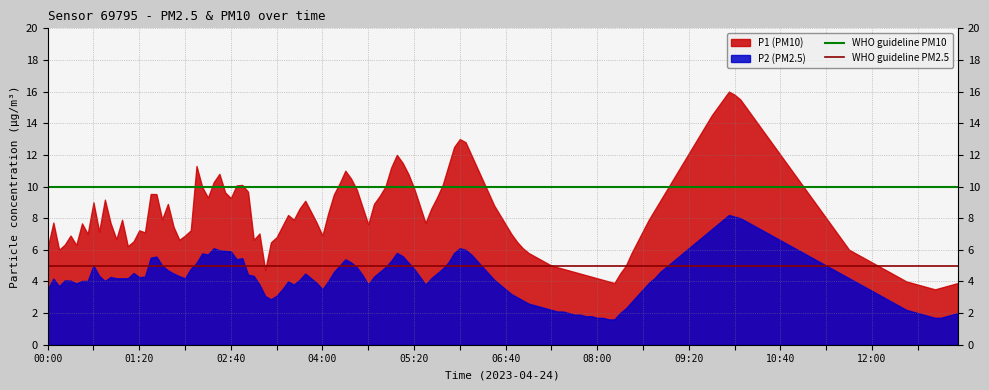

Which series has the widest spread of values?

P1 (PM10)